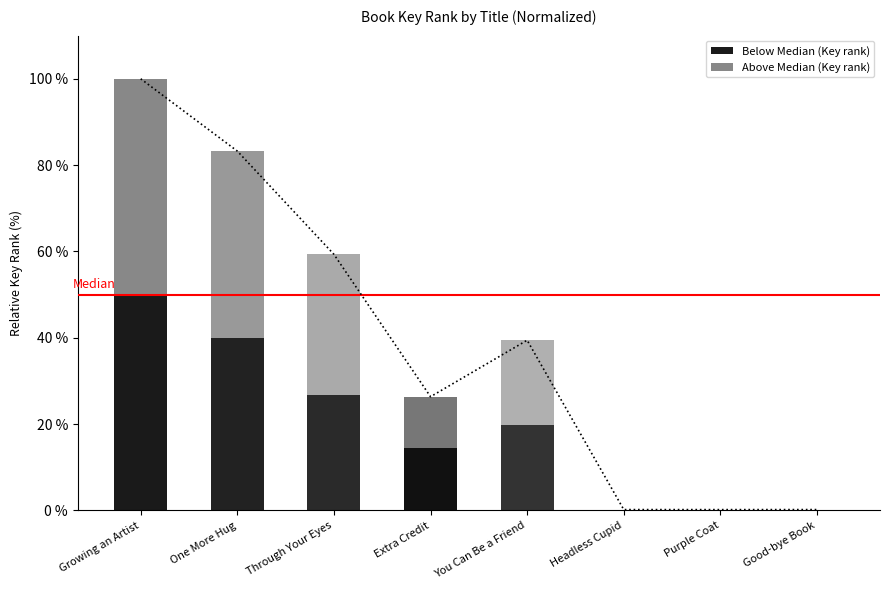

True or false: Below Median (Key rank) has a value of 14.5 at Extra Credit.

True